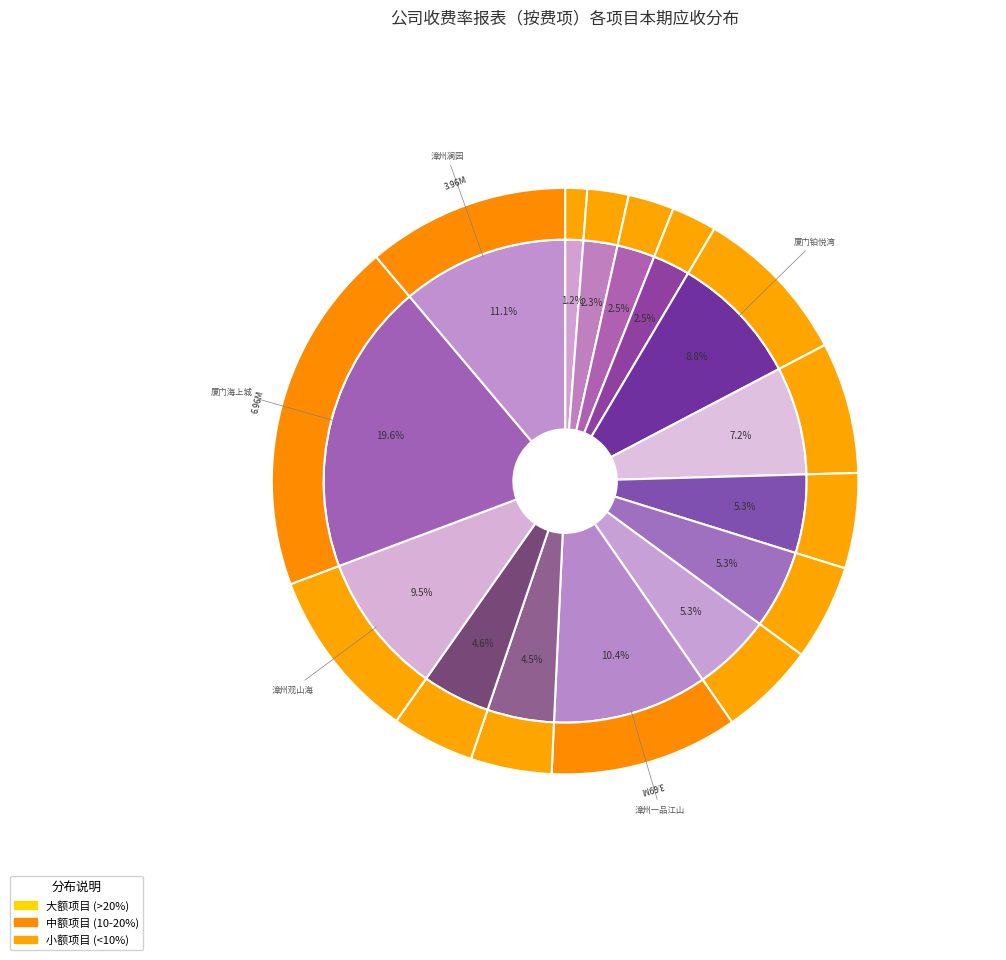

How many segments does this pie chart have?

15